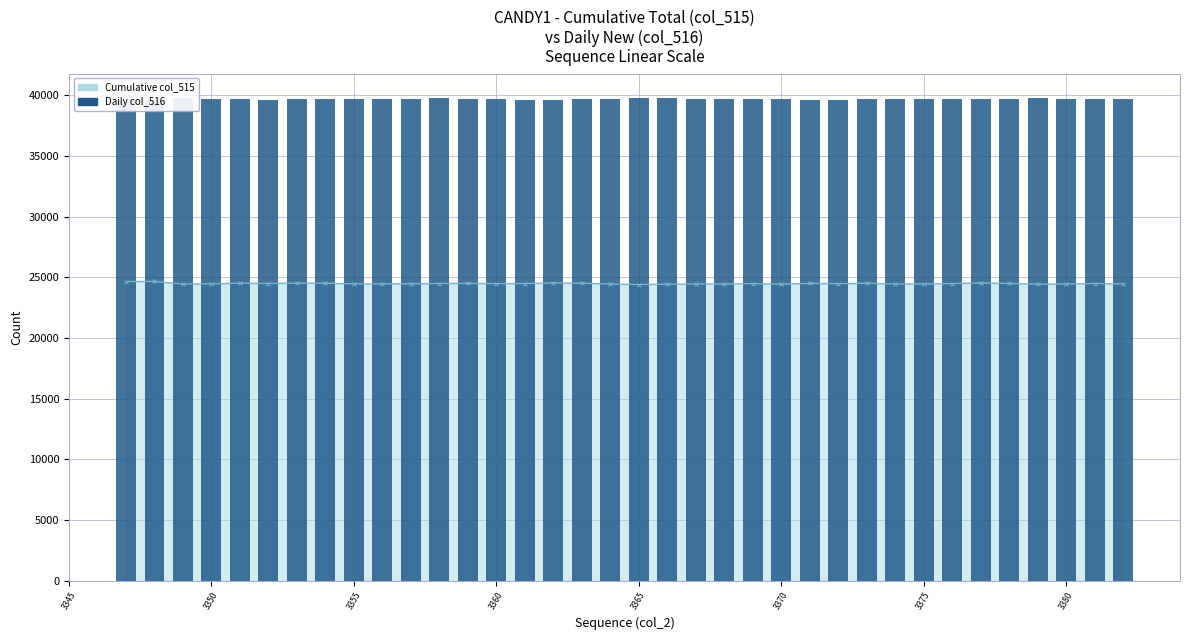

What is the difference between the values at 3370 and 3350?

5